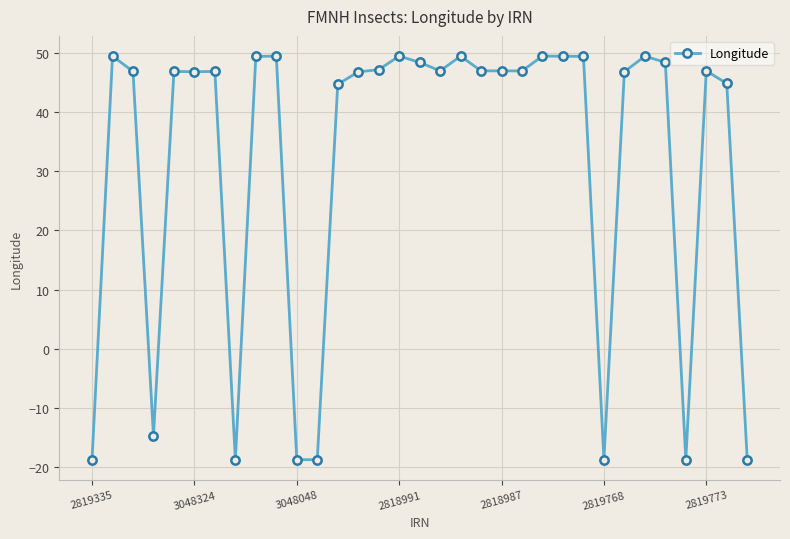

What is the average value?

31.8